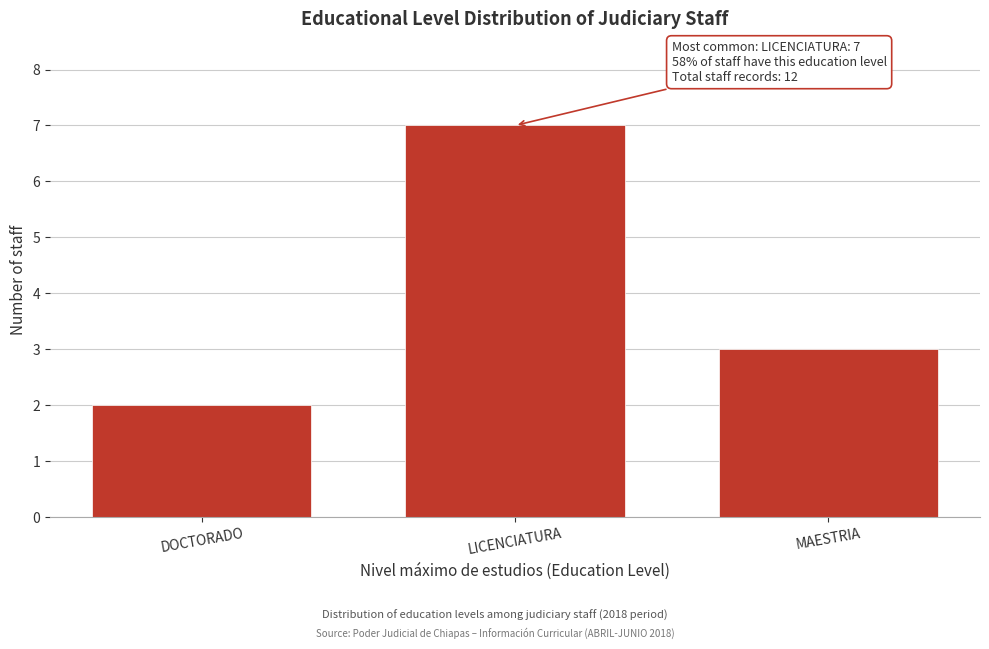

Reading right to left, extract all data points from this chart.

3	7	2